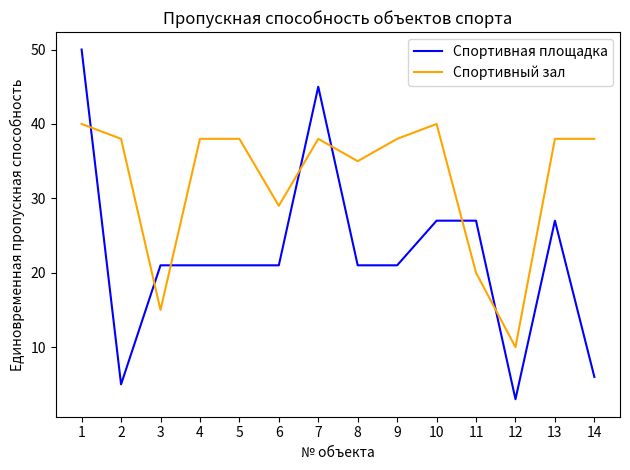

What is the lowest value of the Спортивная площадка series?

3